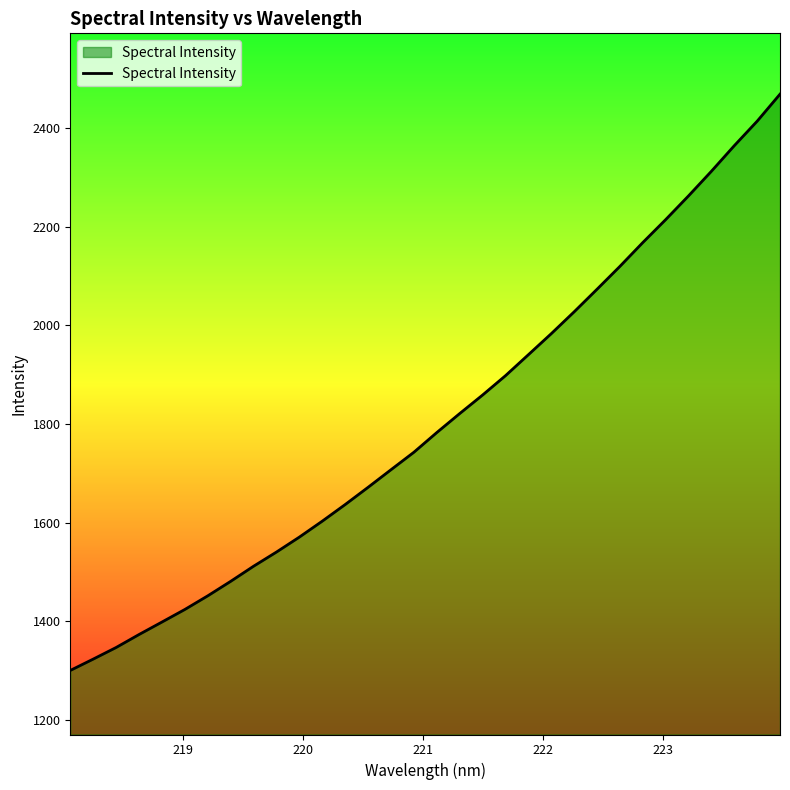

What is the difference between the second highest and second lowest values?

1091.6